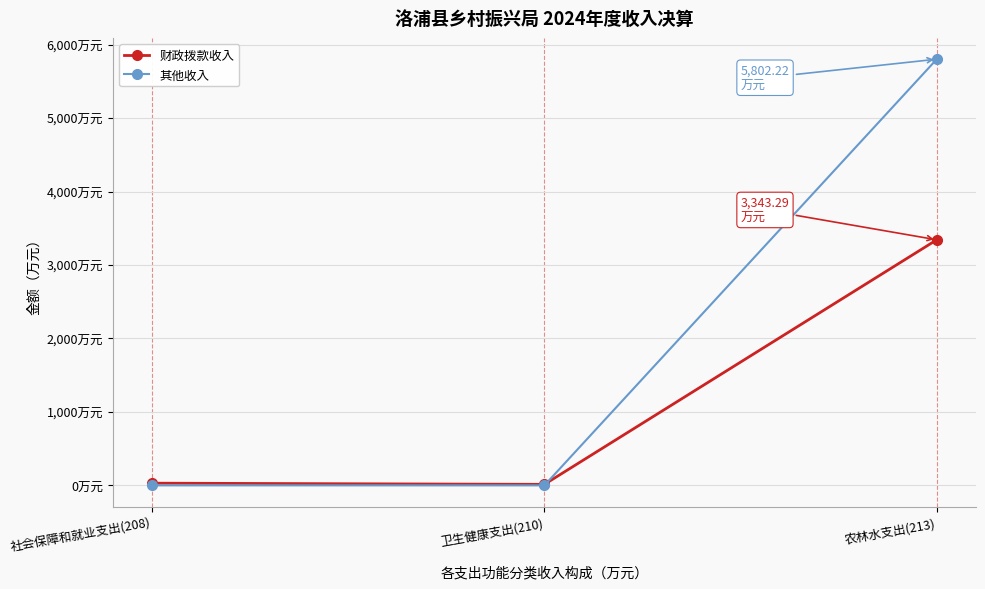

What are all the series names shown in the legend?

财政拨款收入, 其他收入